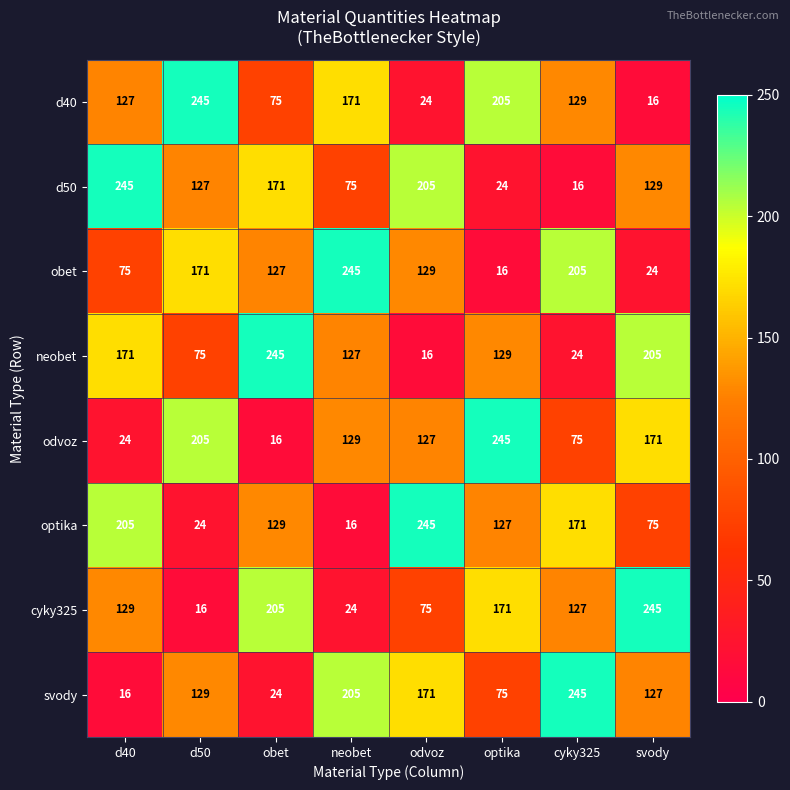

Rank the categories by d50 value from lowest to highest.

cyky325, optika, neobet, d50, svody, obet, odvoz, d40